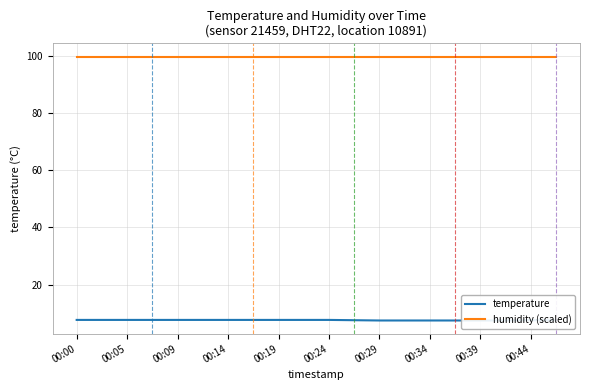

Reading left to right, transcribe all the data shown in this chart.

temperature: 7.6	7.6	7.6	7.6	7.6	7.6	7.6	7.6	7.6	7.6	7.6	7.5	7.4	7.4	7.4	7.4	7.4	7.4	7.5	7.5
humidity (scaled): 99.9	99.9	99.9	99.9	99.9	99.9	99.9	99.9	99.9	99.9	99.9	99.9	99.9	99.9	99.9	99.9	99.9	99.9	99.9	99.9